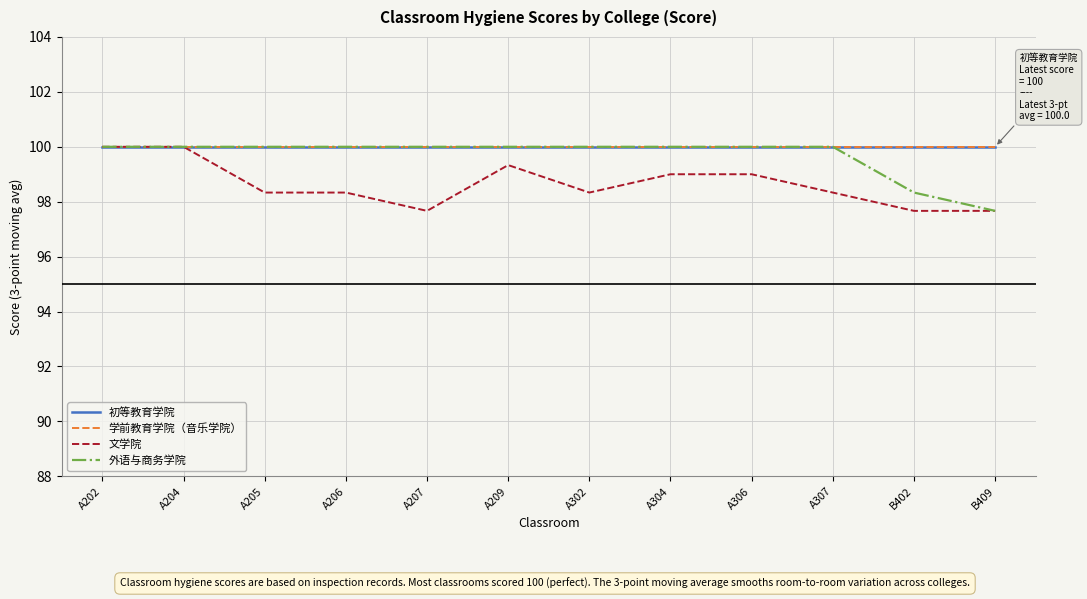

Is this an area chart (filled region under the line)?

No